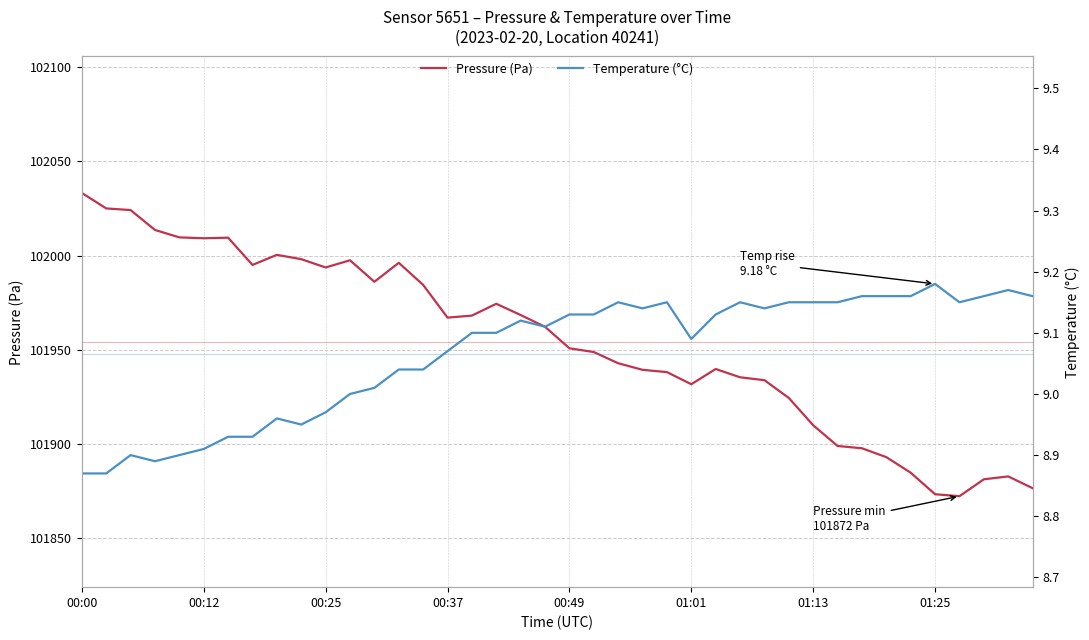

In Temperature (°C), how many points are higher than both neighbors (excluding endpoints)?

8